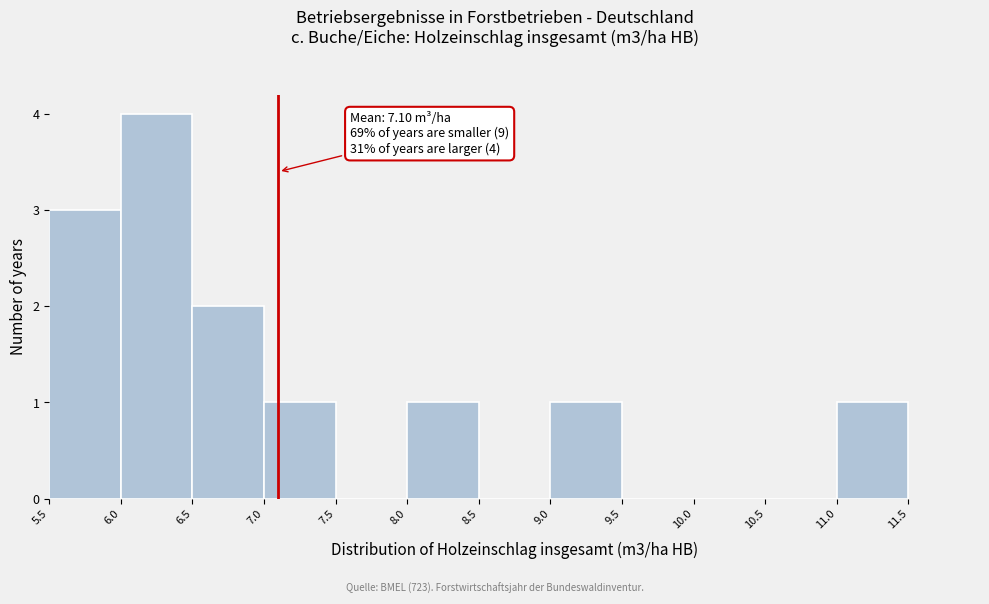

Which range on the x-axis has the tallest bar?

6.0 to 6.5